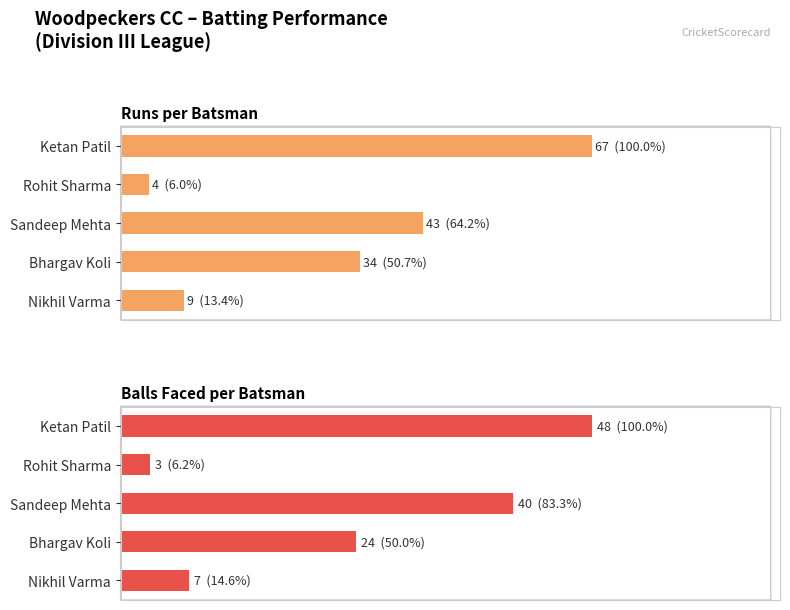

What is the value of the Balls bar at the 2nd from the left?

3